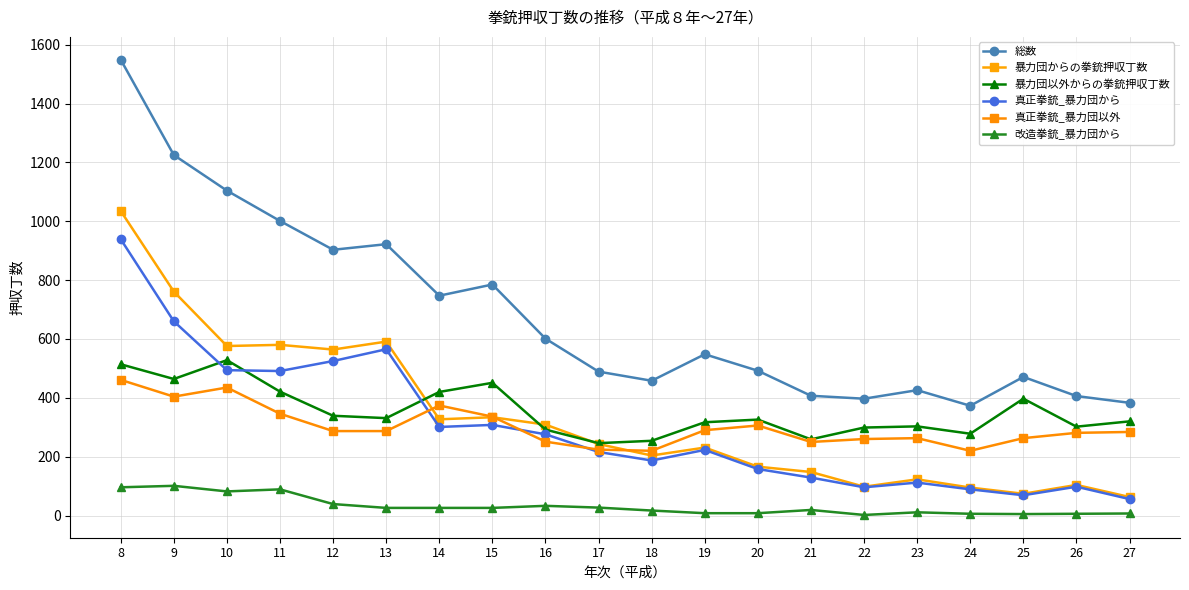

What is the average value of the 真正拳銃_暴力団以外 series?

302